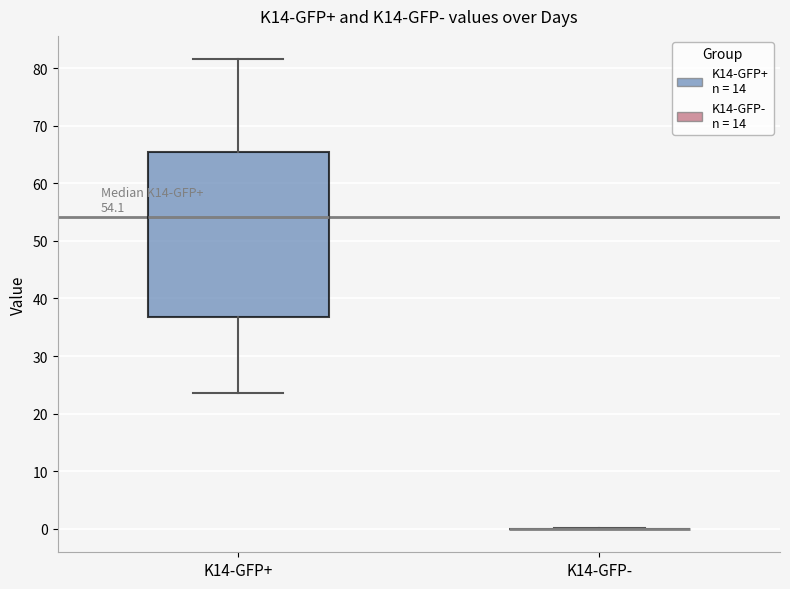

Comparing the boxes themselves (not the whiskers), which one is the tallest?

K14-GFP+